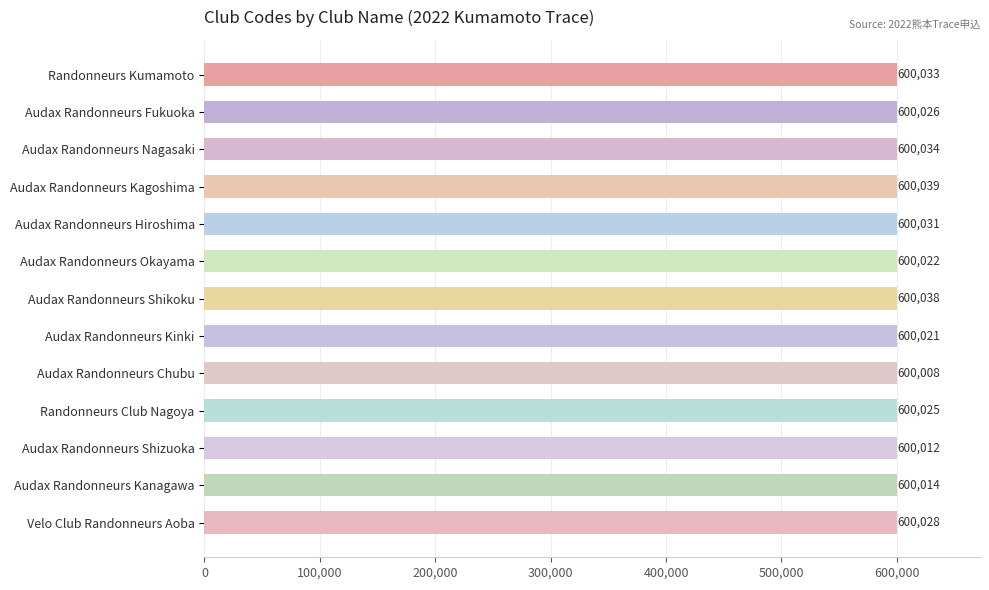

Does the chart contain stacked bars?

No